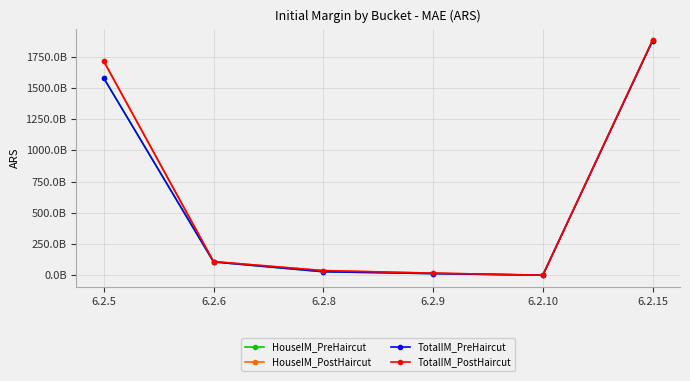

Does the chart have visible grid lines?

Yes